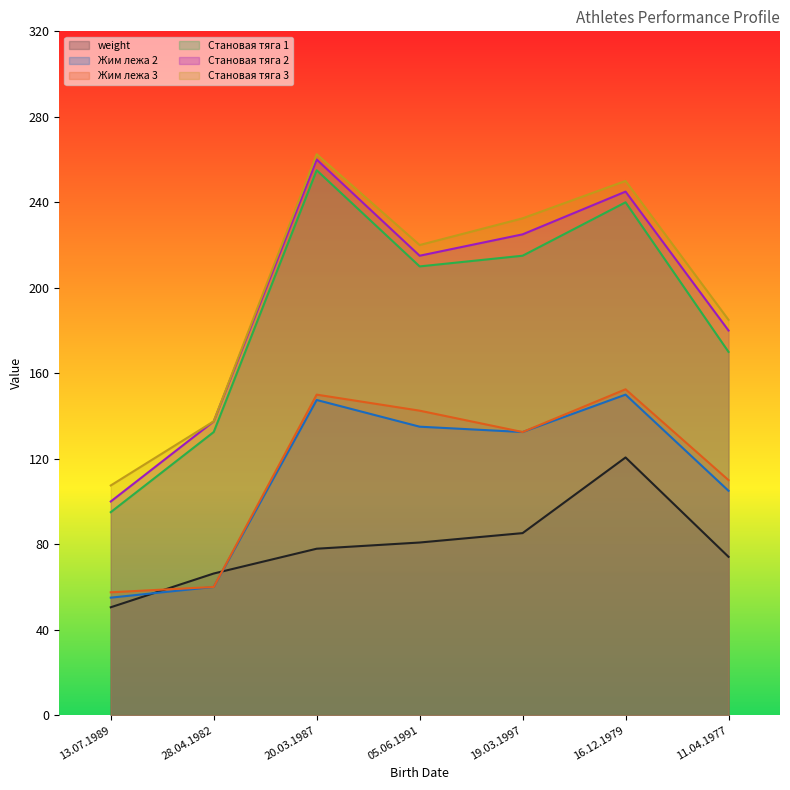

Where is the first local minimum for Жим лежа 2?

19.03.1997